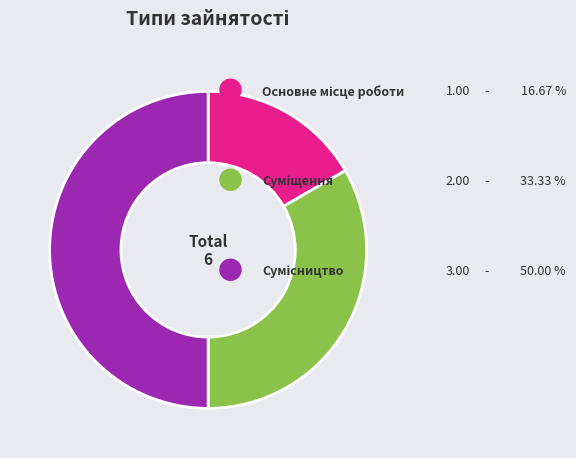

Which category has the biggest portion of the pie?

Сумісництво